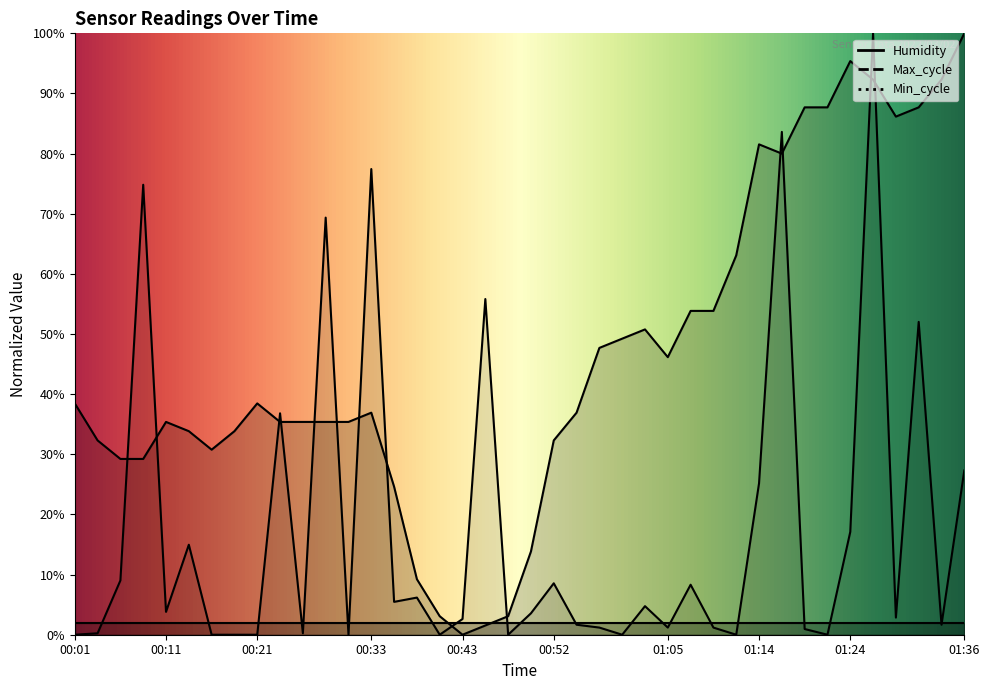

After their last crossing, which series has the higher values: Max_cycle or Humidity?

Humidity